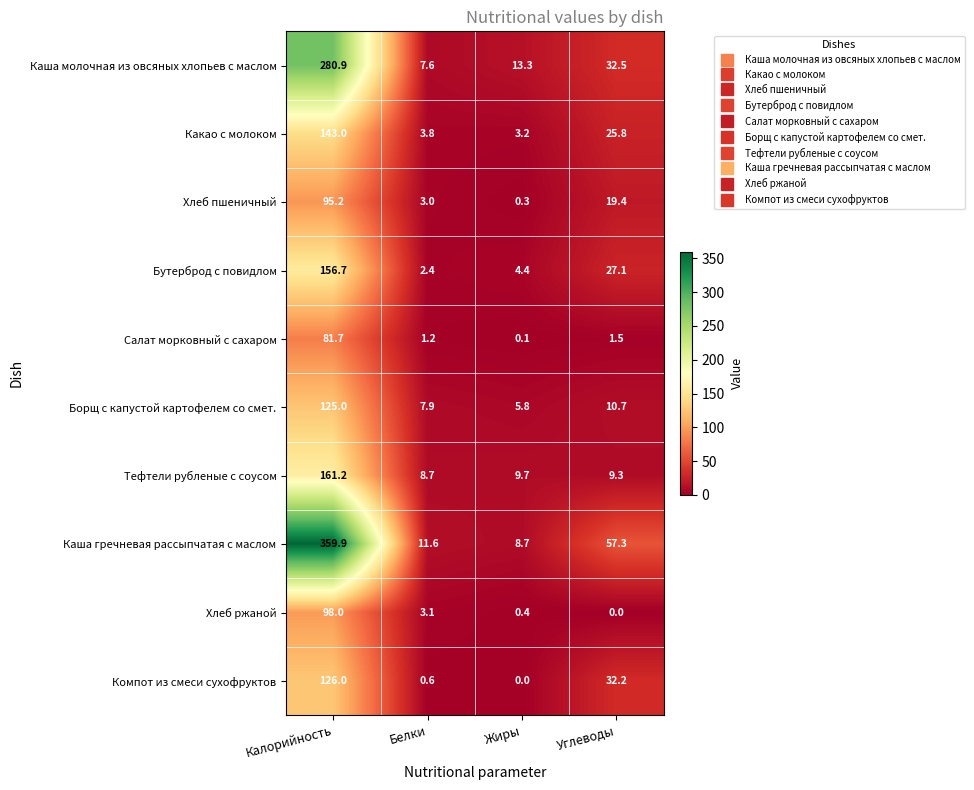

What is the difference between the highest and lowest values at Белки?

11.0